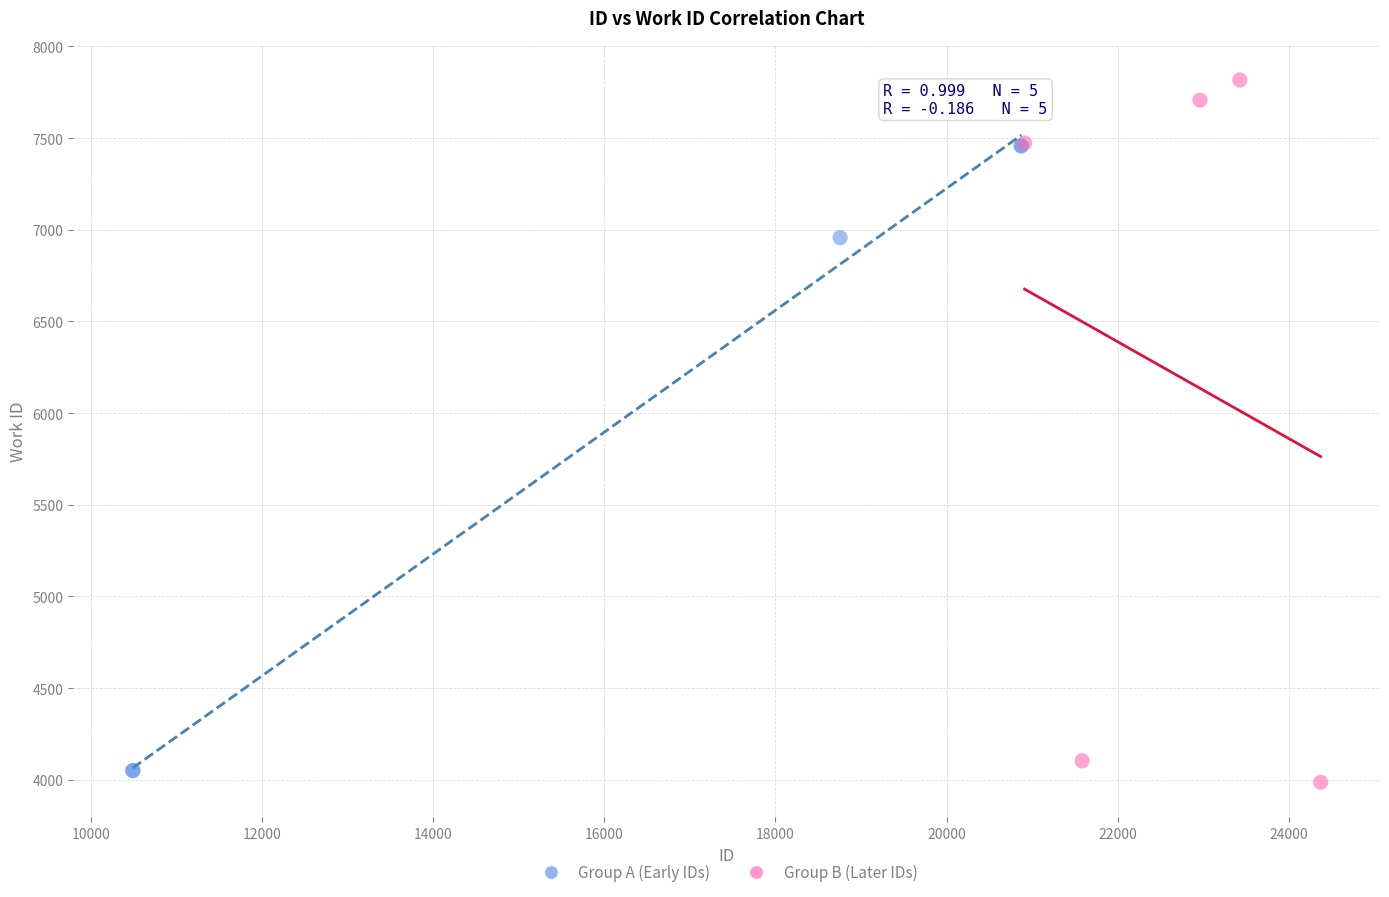

Which series reaches the maximum Y coordinate?

Group B (Later IDs)